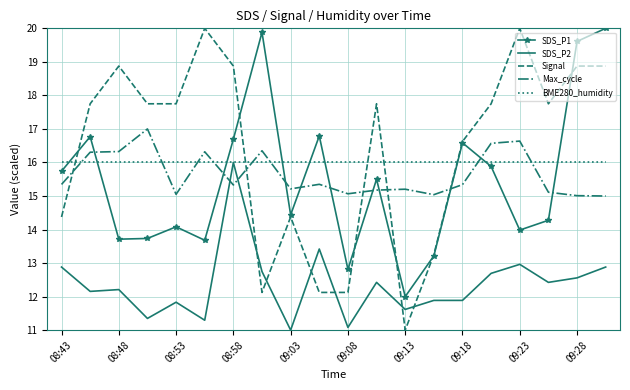

What is the highest value of the Max_cycle series?

17.0